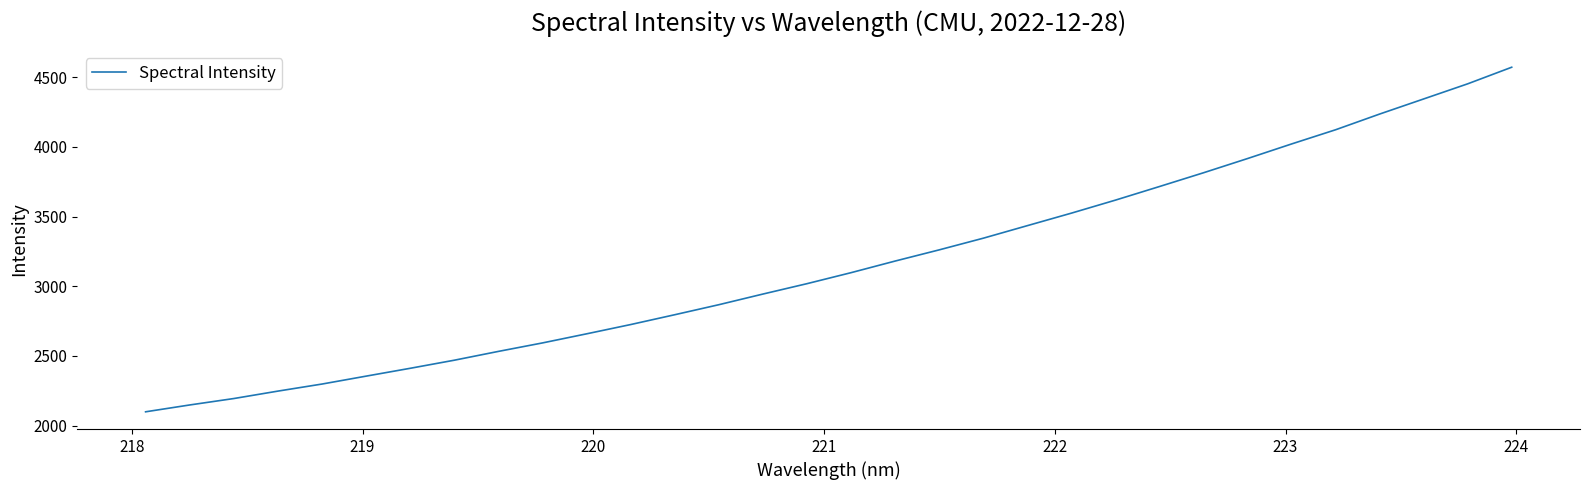

What is the difference between the maximum and minimum values?

2471.8